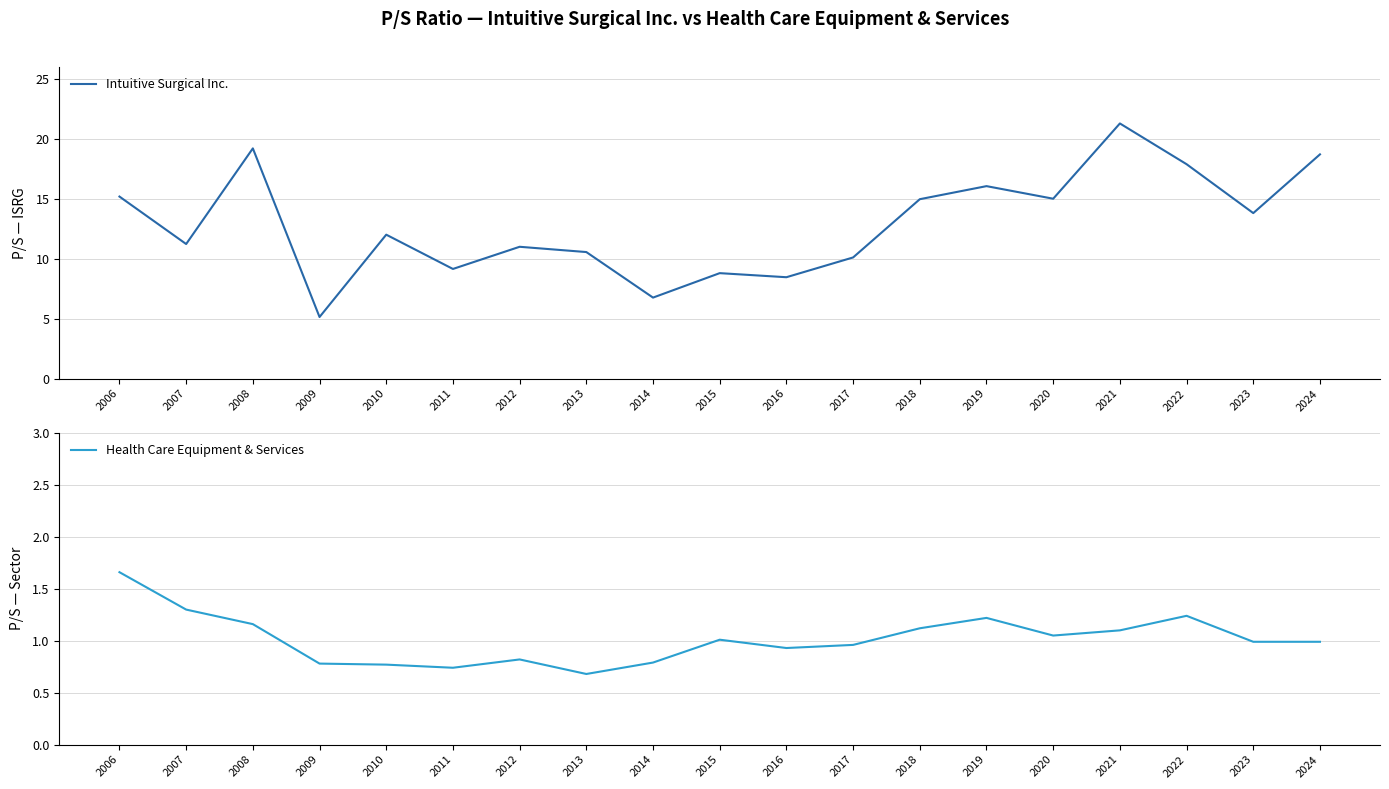

Which series has the largest total across all categories?

Intuitive Surgical Inc.